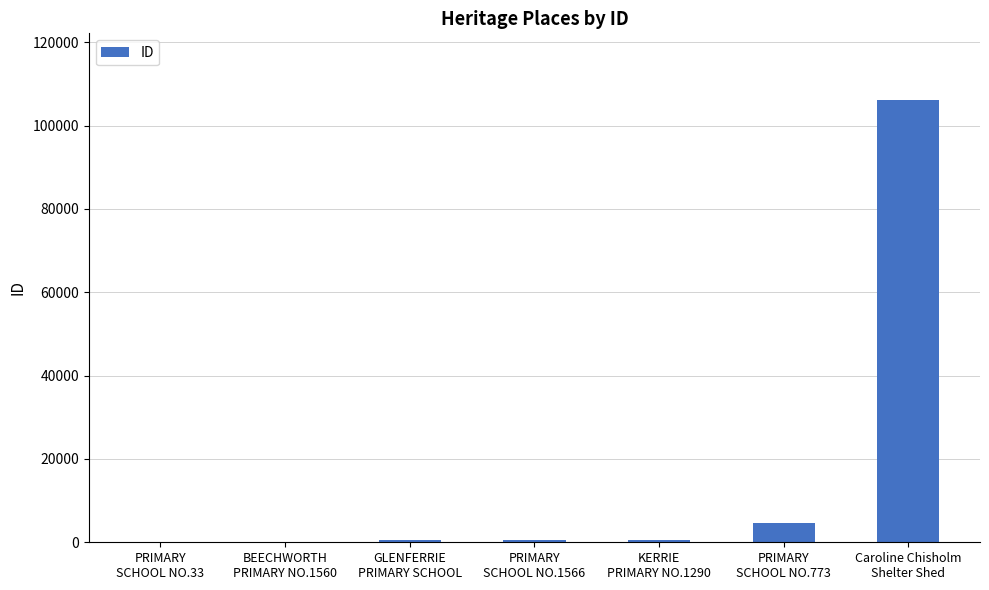

What is the greatest value displayed?

106205